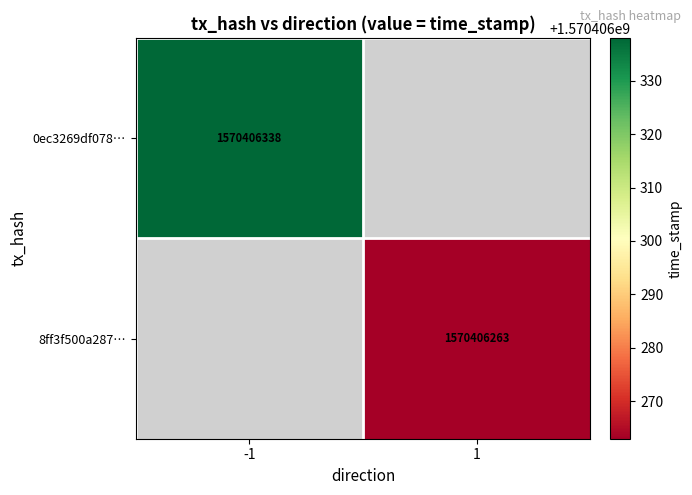

The value of 0ec3269df07823d57e62b0e14030319575d31b6 at direction is -1. True or false?

True